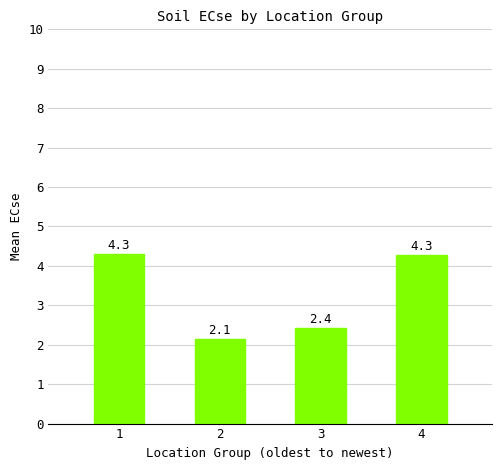

True or false: the data shows 4.3 at 1.

True